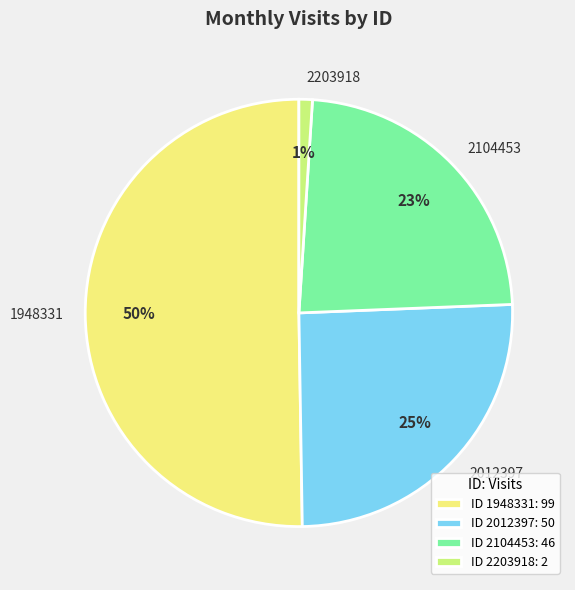

True or false: 1948331 accounts for 50% of the total.

True